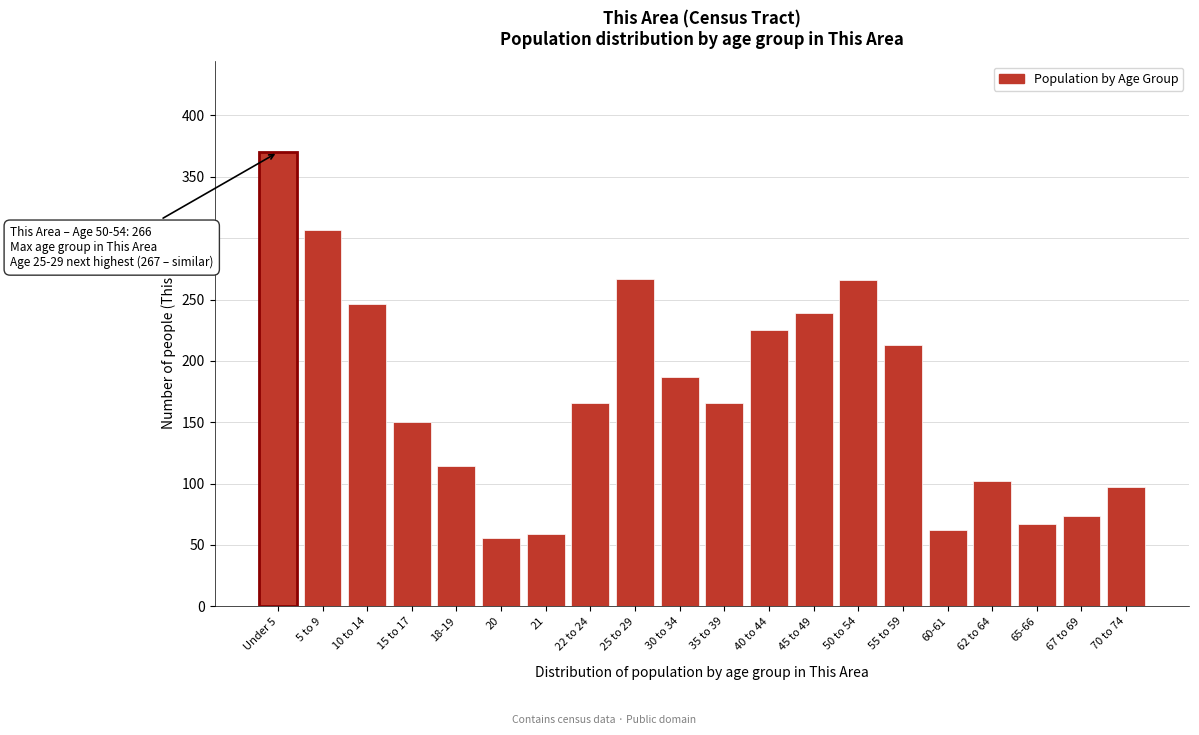

What position from the left is 45 to 49?

13